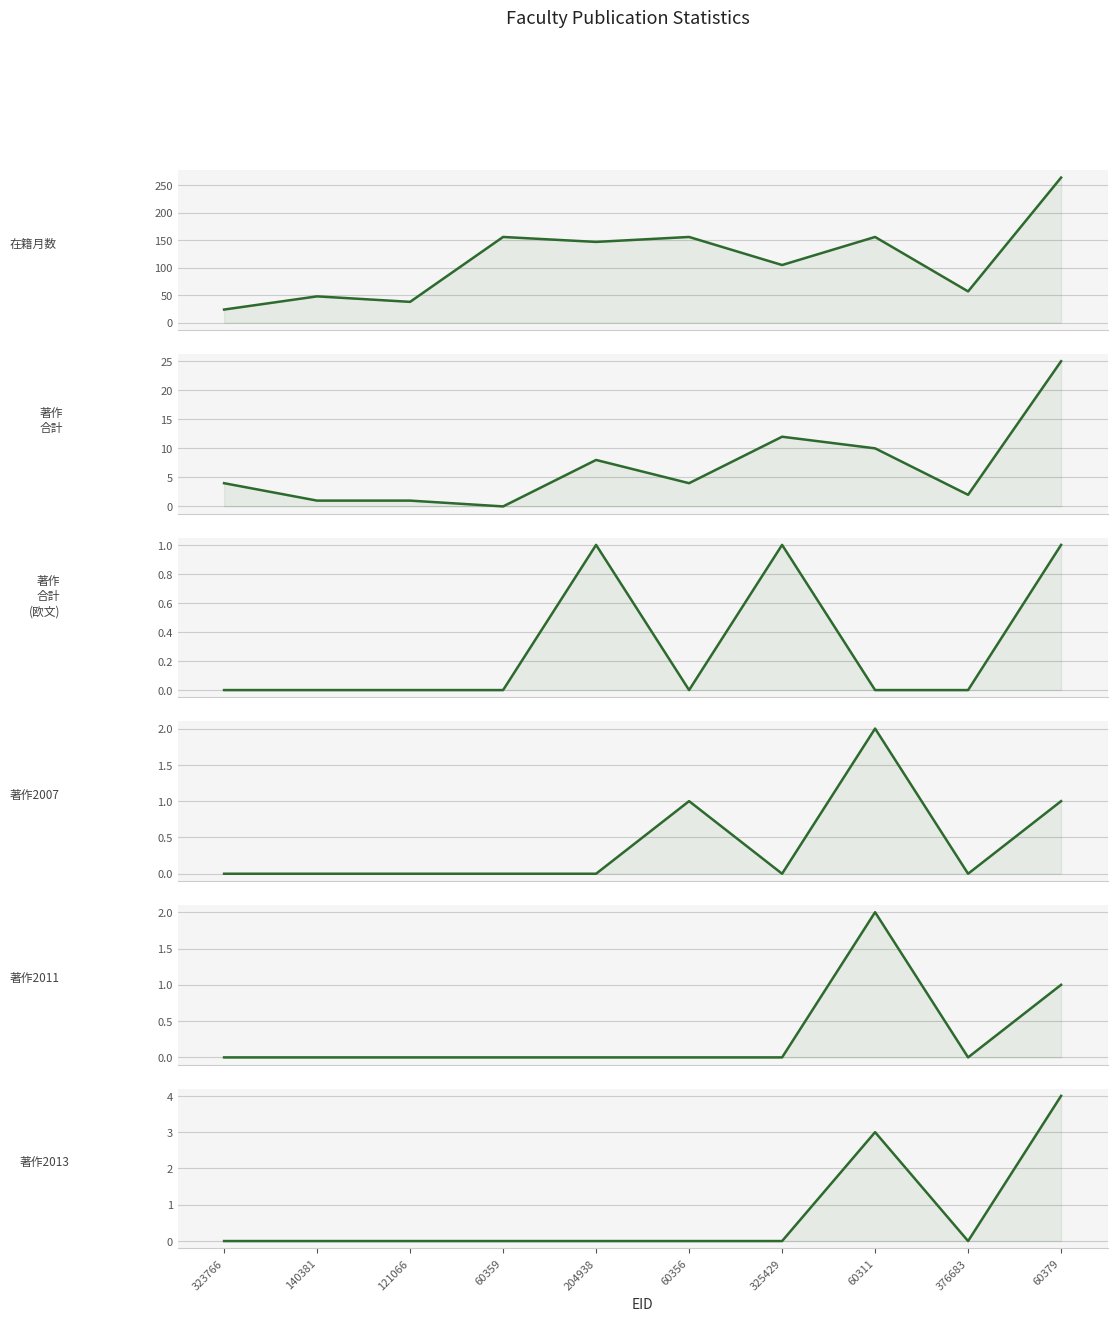

Reading left to right, extract all data points from this chart.

在籍月数: 24	48	38	156	147	156	105	156	57	264
著作
合計: 4	1	1	0	8	4	12	10	2	25
著作
合計
(欧文): 0	0	0	0	1	0	1	0	0	1
著作2007: 0	0	0	0	0	1	0	2	0	1
著作2011: 0	0	0	0	0	0	0	2	0	1
著作2013: 0	0	0	0	0	0	0	3	0	4